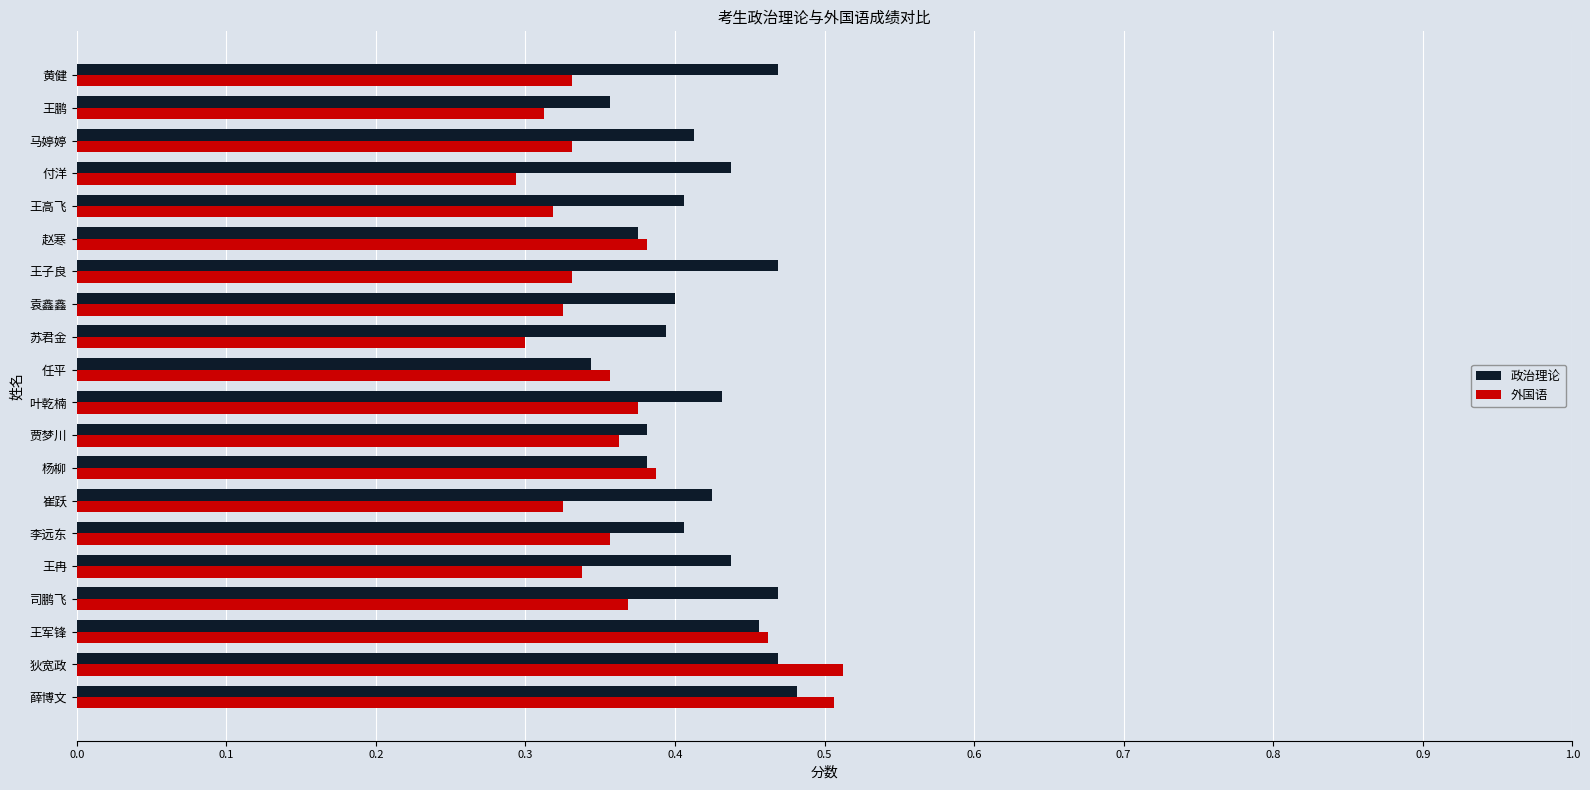

What is the total value across all series at 王鹏?

0.7